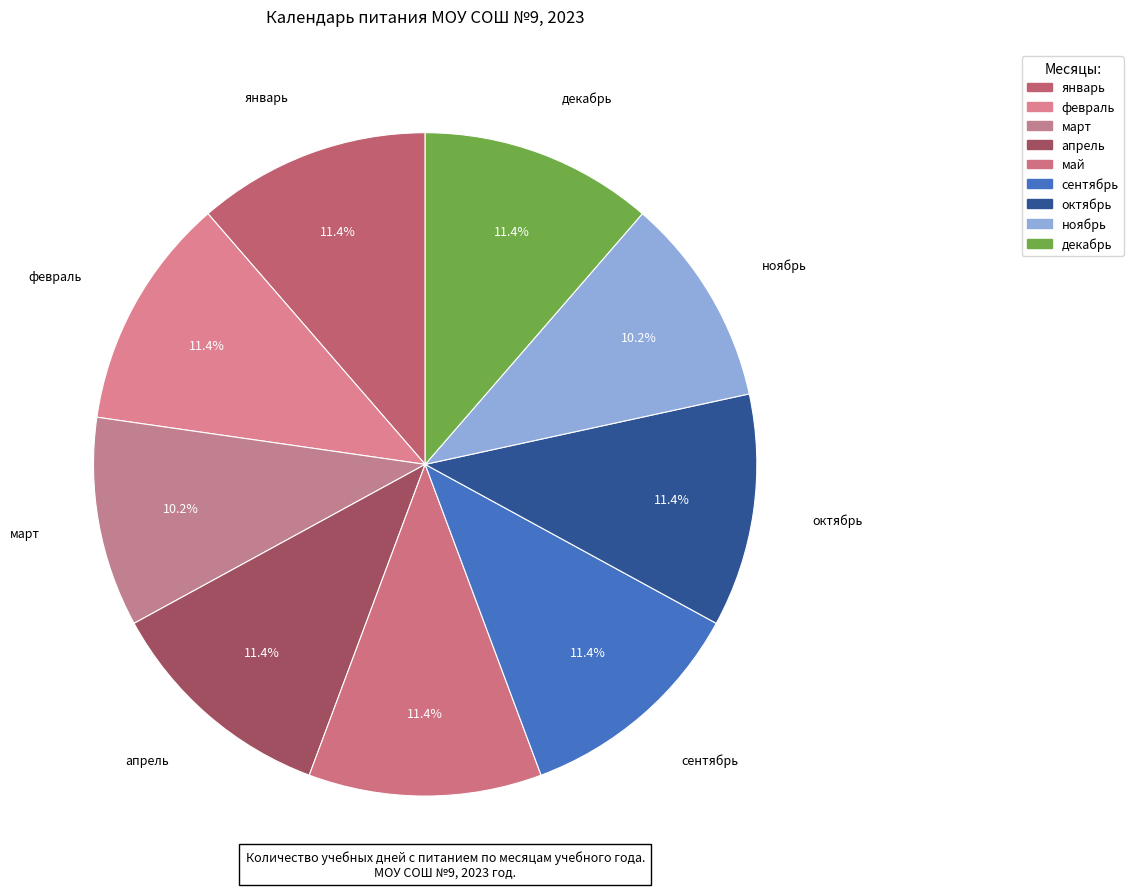

How many slices are in this pie chart?

9